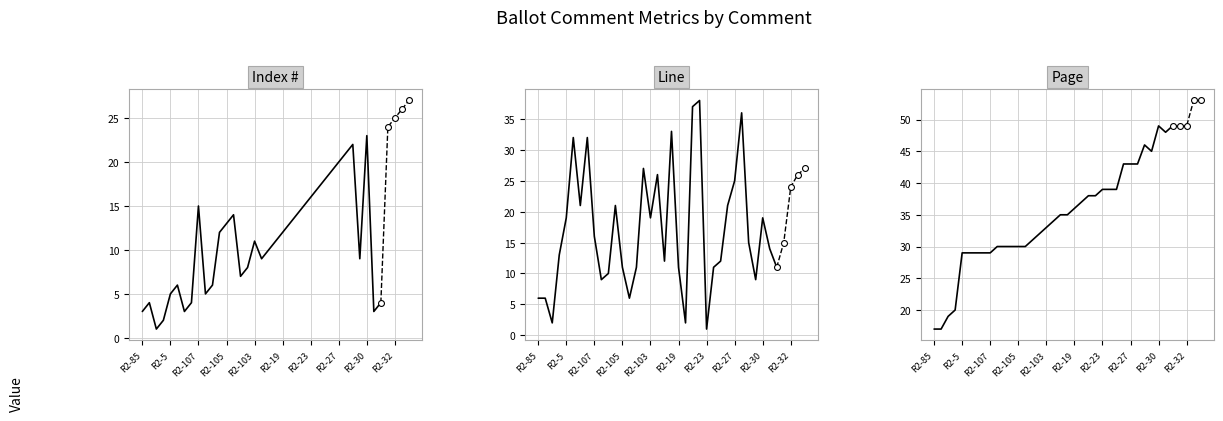

Which series reaches the minimum Y coordinate?

Index #